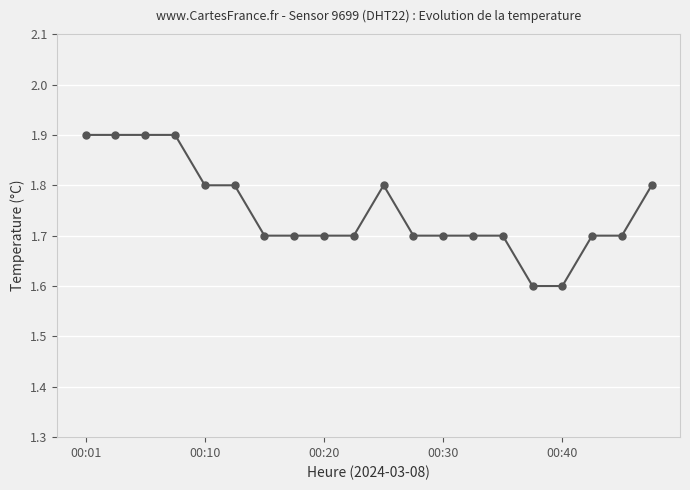

Count the values in the range 1 to 2.

20